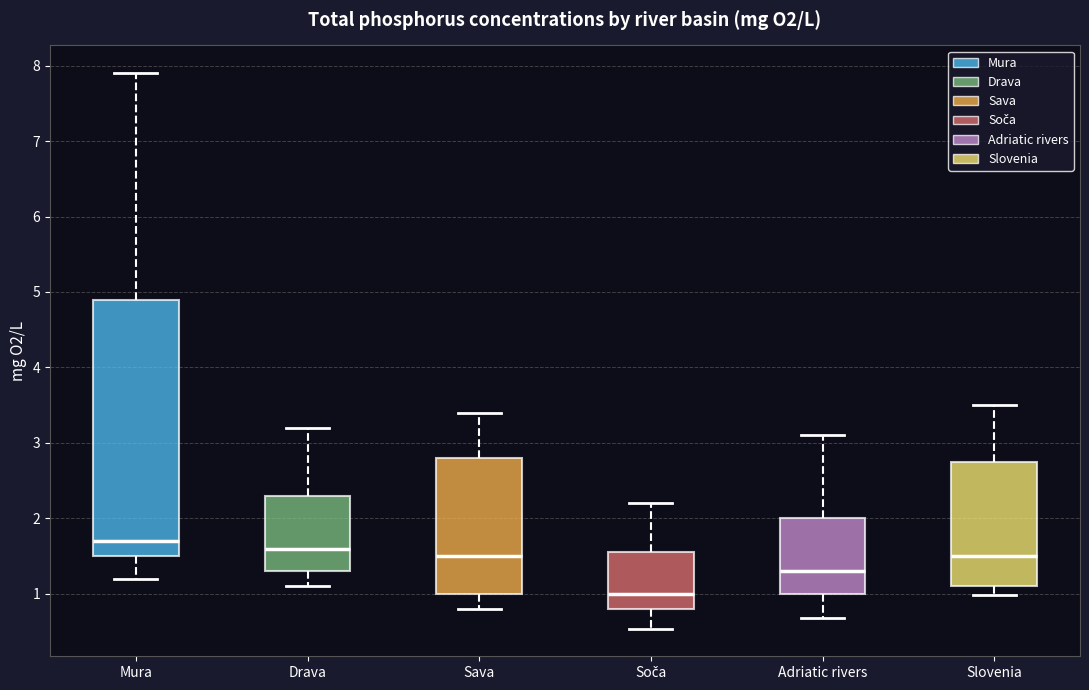

Where does the upper whisker of the box for Adriatic rivers end on the y-axis? The values are not printed on the chart, so give them approximately, as read against the axis.

3.1